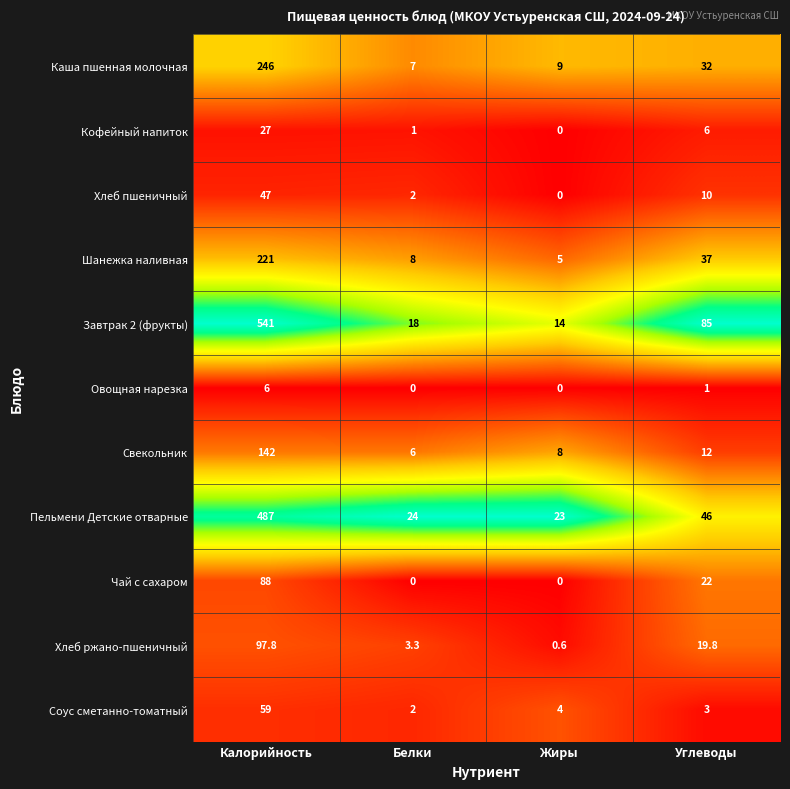

At how many categories does at least one series exceed 0?

4